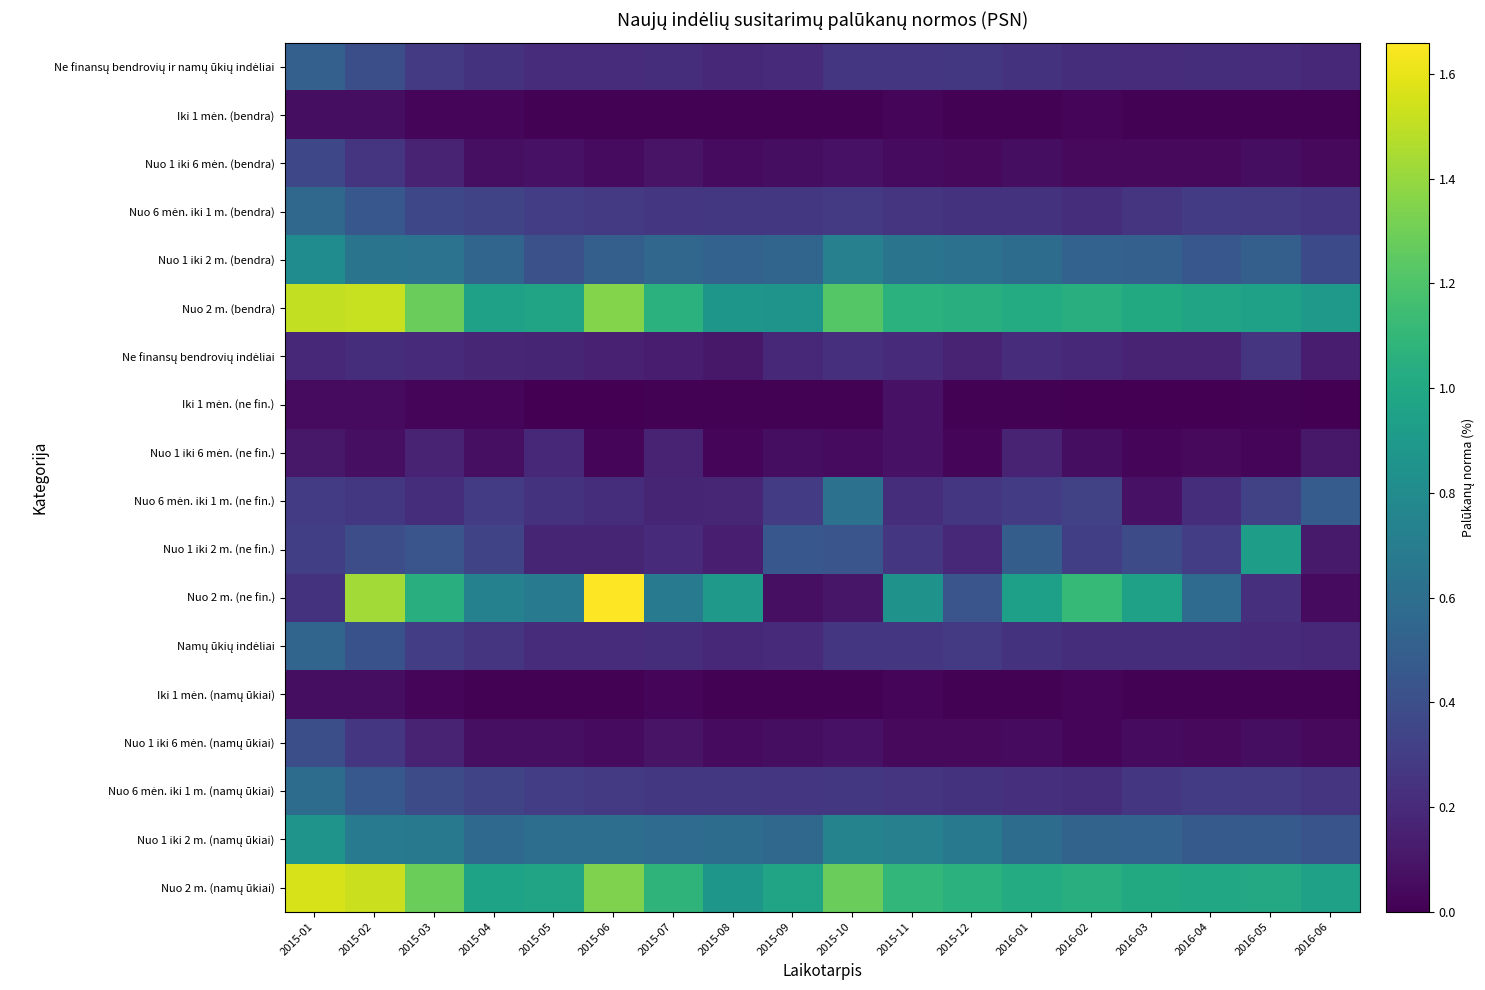

Between 2016-04 and 2015-02, which is larger?

2015-02